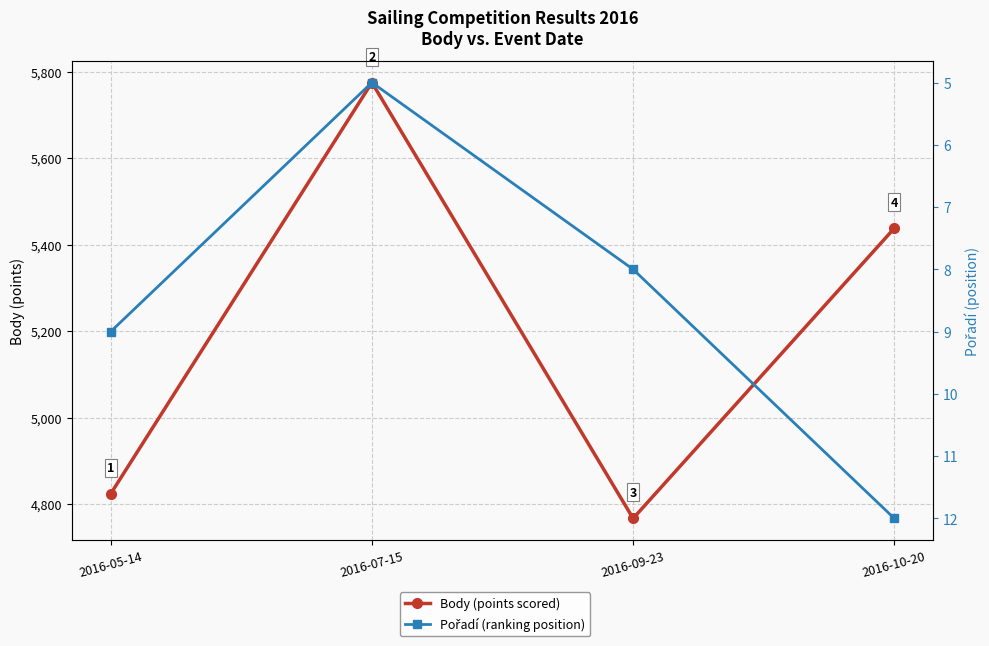

What is the label of the 2nd point from the left?

2016-07-15